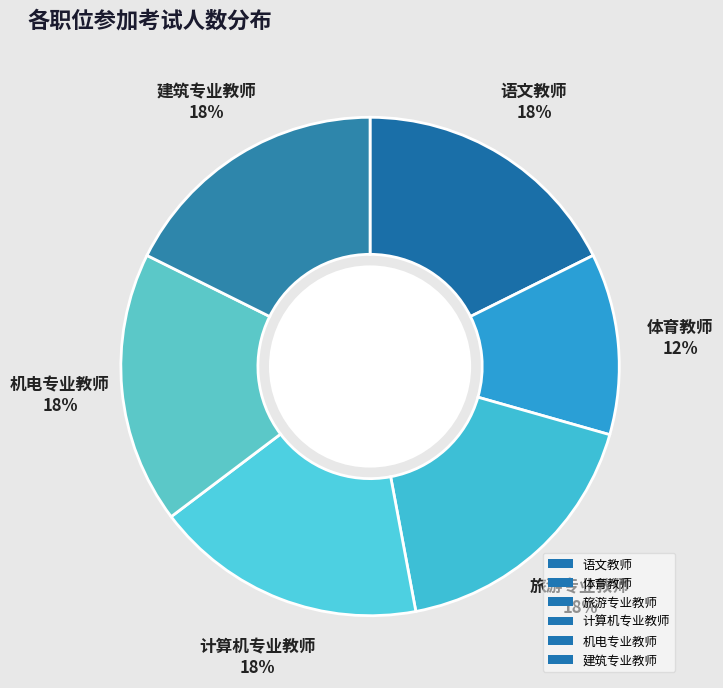

Do 计算机专业教师 and 建筑专业教师 together represent more than half of the pie?

No